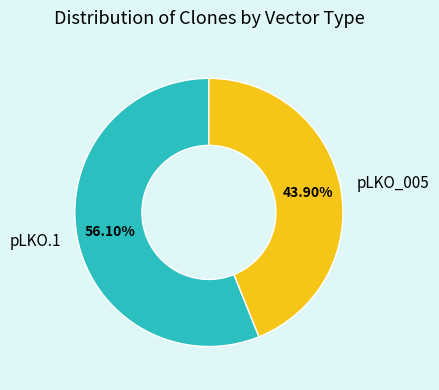

Is there any slice that represents more than half of the pie?

Yes